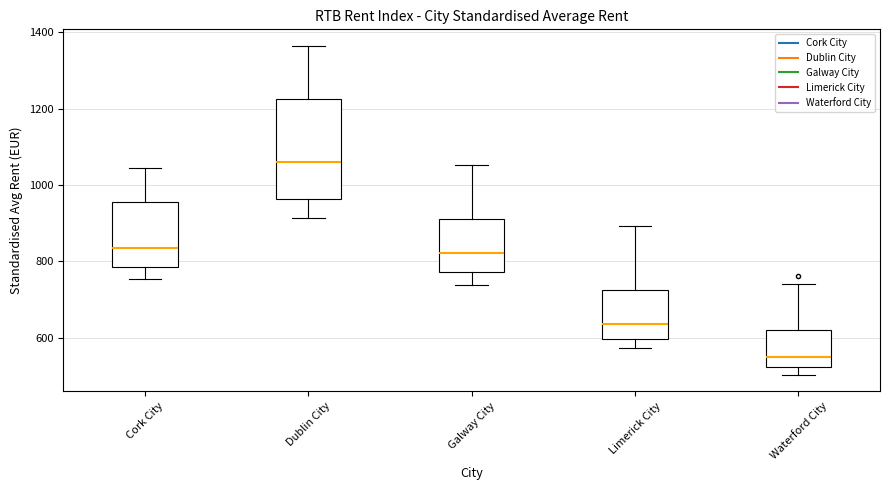

Reading left to right, transcribe this box plot: for each box, give where its median line is, the range the box spans, and where its two whiskers end, as read against the y-axis. The values are not printed on the chart, so give them approximately, as read against the axis.

Cork City: median 840, box 780 to 960, whiskers 760 to 1040
Dublin City: median 1060, box 960 to 1220, whiskers 920 to 1360
Galway City: median 820, box 780 to 920, whiskers 740 to 1060
Limerick City: median 640, box 600 to 720, whiskers 580 to 900
Waterford City: median 540, box 520 to 620, whiskers 500 to 740